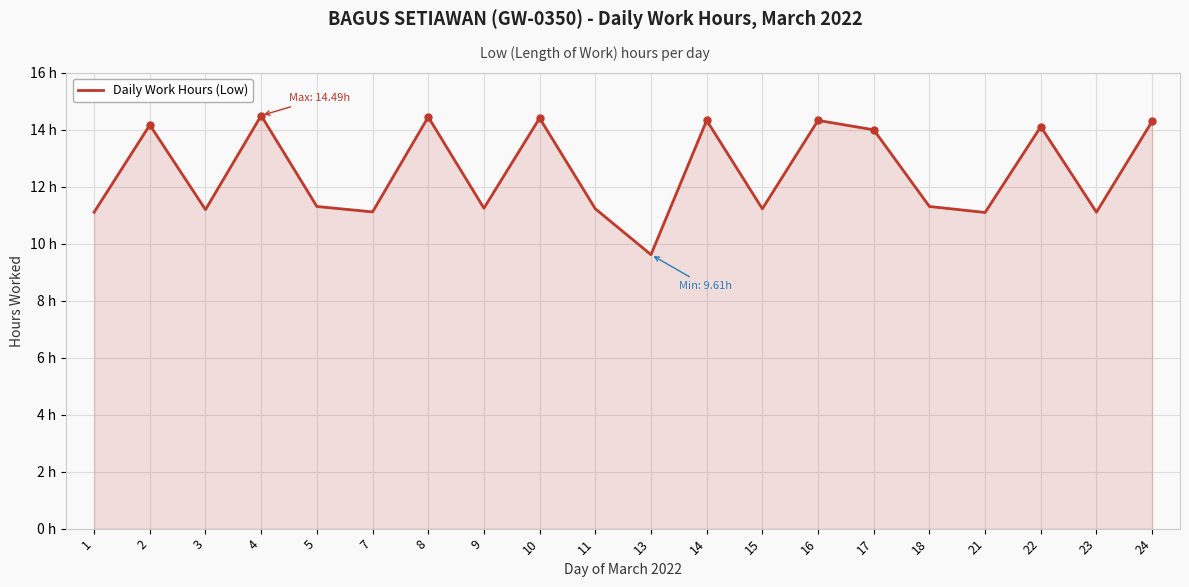

Rank the categories by value from highest to lowest.

4, 8, 10, 14, 16, 24, 2, 22, 17, 5, 18, 9, 11, 15, 3, 7, 1, 23, 21, 13